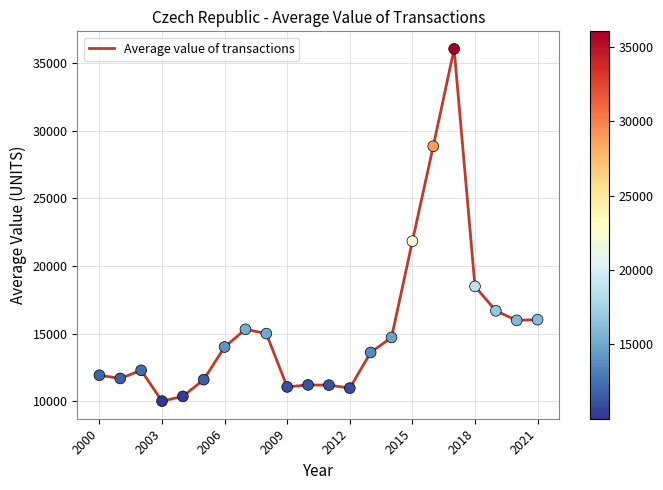

What is the difference between the maximum and minimum values?

26013.9